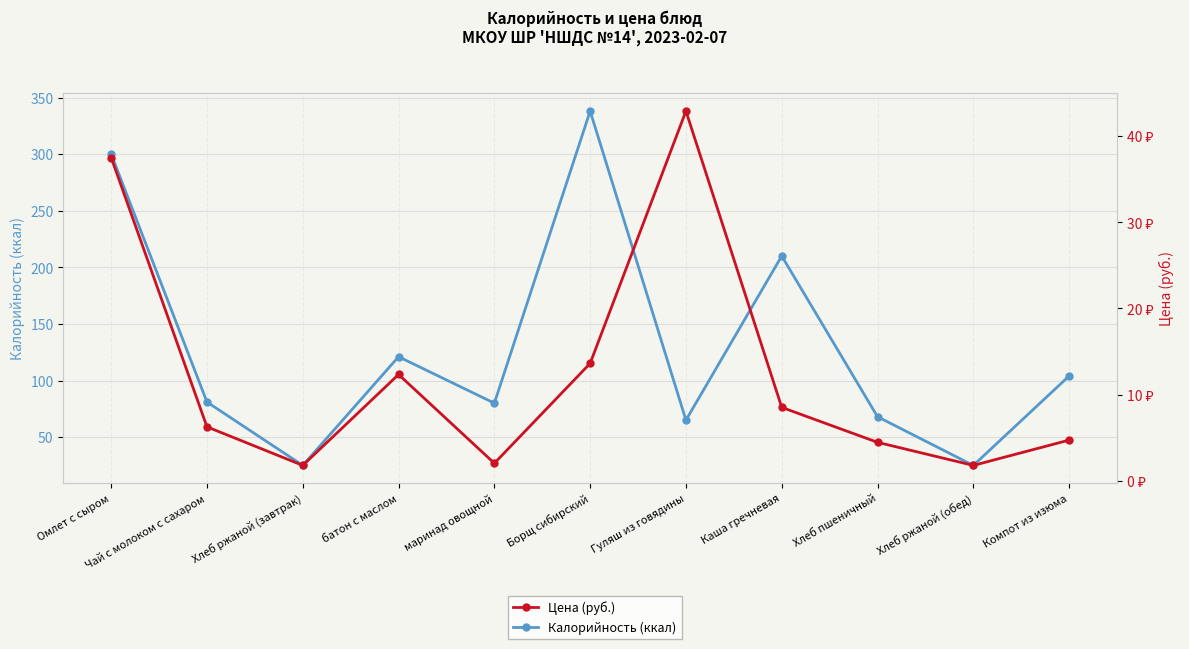

Where is the first local minimum for Калорийность?

Хлеб ржаной (завтрак)